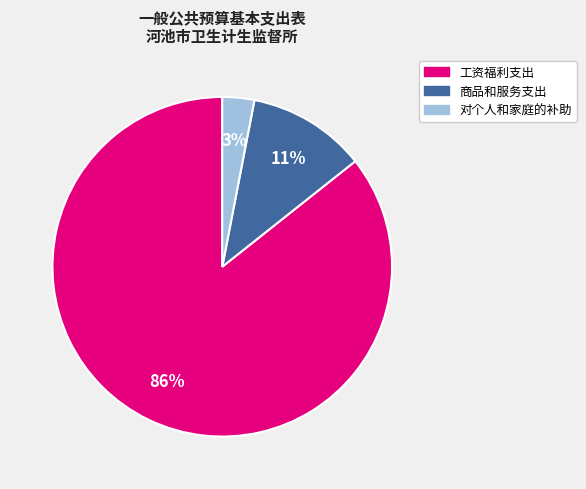

Do 对个人和家庭的补助 and 商品和服务支出 together represent more than half of the pie?

No